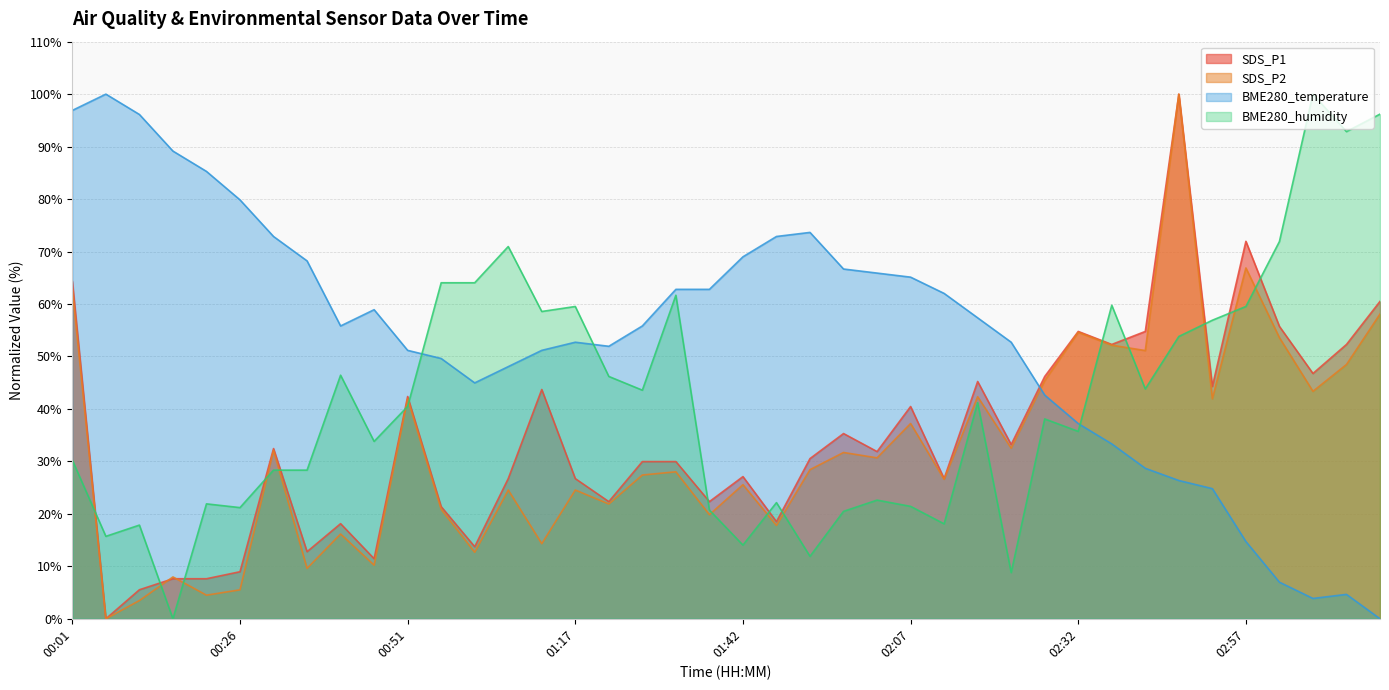

Reading left to right, what are all the values shown in this chart?

SDS_P1: 64.3	0.0	5.5	7.6	7.6	9.0	32.4	12.8	18.1	11.5	42.4	21.4	13.7	26.7	43.7	26.7	22.3	30.0	30.0	22.3	27.1	18.5	30.5	35.3	31.9	40.5	26.7	45.2	33.2	46.2	54.8	52.3	54.8	100.0	44.3	71.9	55.7	46.8	52.3	60.5
SDS_P2: 62.8	0.0	3.5	8.0	4.5	5.5	32.1	9.6	16.2	10.2	41.9	20.9	12.7	24.5	14.3	24.5	21.9	27.4	28.0	19.8	25.6	17.8	28.4	31.7	30.7	37.2	26.6	42.3	32.5	45.4	54.6	52.1	51.1	100.0	41.9	66.9	53.6	43.4	48.5	58.1
BME280_temperature: 96.9	100.0	96.1	89.1	85.3	79.8	72.9	68.2	55.8	58.9	51.2	49.6	45.0	48.1	51.2	52.7	51.9	55.8	62.8	62.8	69.0	72.9	73.6	66.7	65.9	65.1	62.0	57.4	52.7	42.6	37.2	33.3	28.7	26.4	24.8	14.7	7.0	3.9	4.7	0.0
BME280_humidity: 30.2	15.7	17.9	0.0	21.9	21.2	28.3	28.3	46.4	33.8	40.5	64.0	64.0	71.0	58.6	59.5	46.2	43.6	61.7	20.7	14.0	22.1	11.9	20.5	22.6	21.4	18.1	41.2	8.8	38.1	35.7	59.8	43.8	53.8	56.9	59.5	71.9	100.0	92.9	96.2